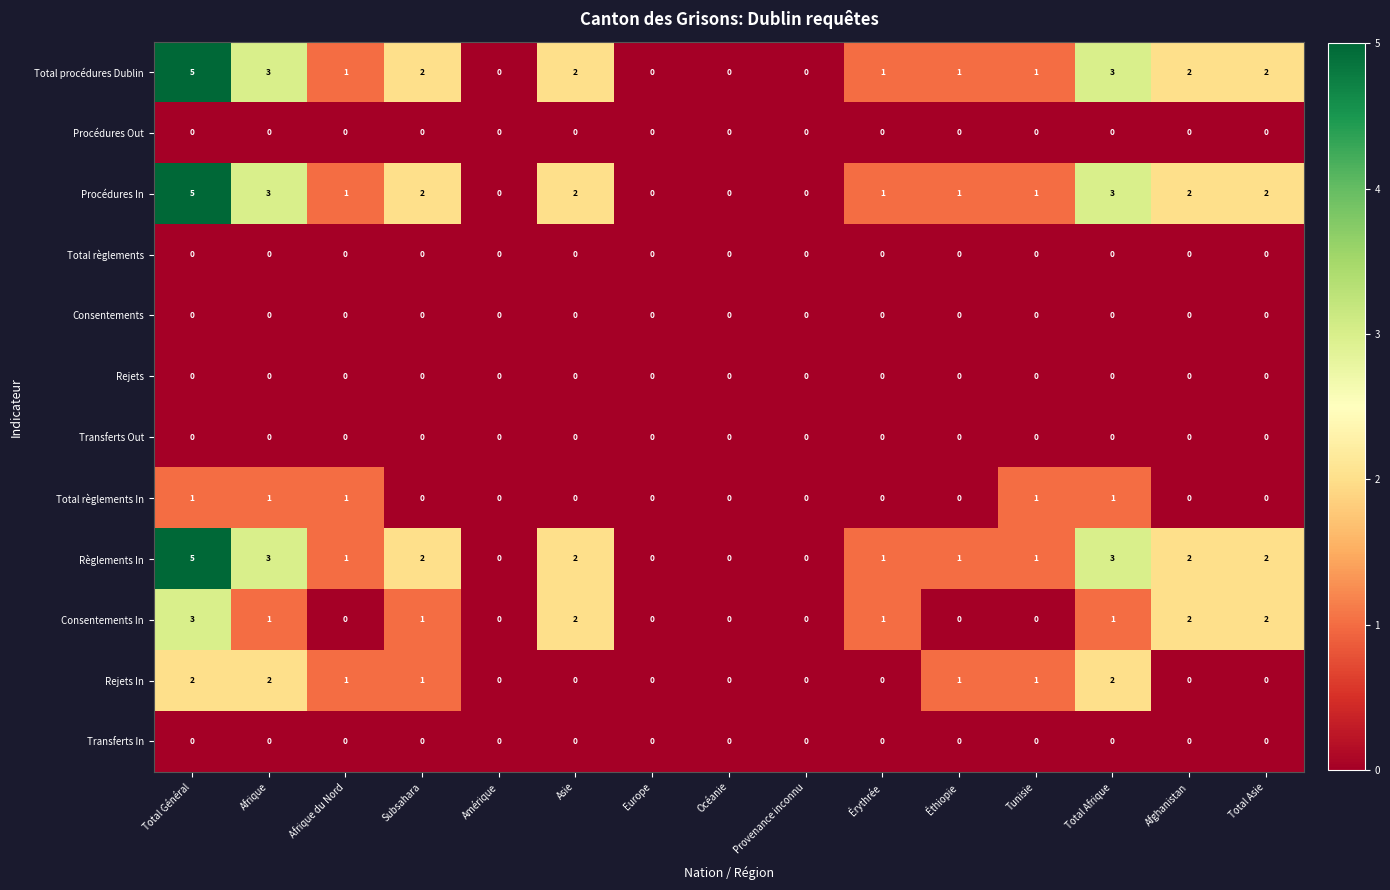

The value of Transferts Out at Océanie is 0. True or false?

True